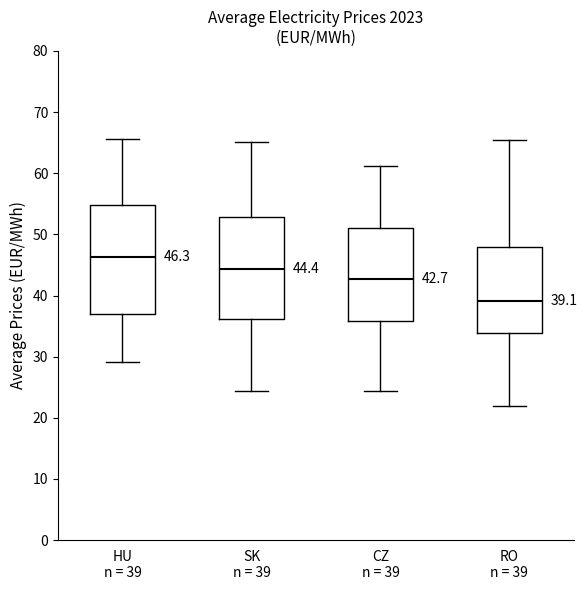

Which box is the tallest, from its lower edge to its upper edge?

HU n = 39